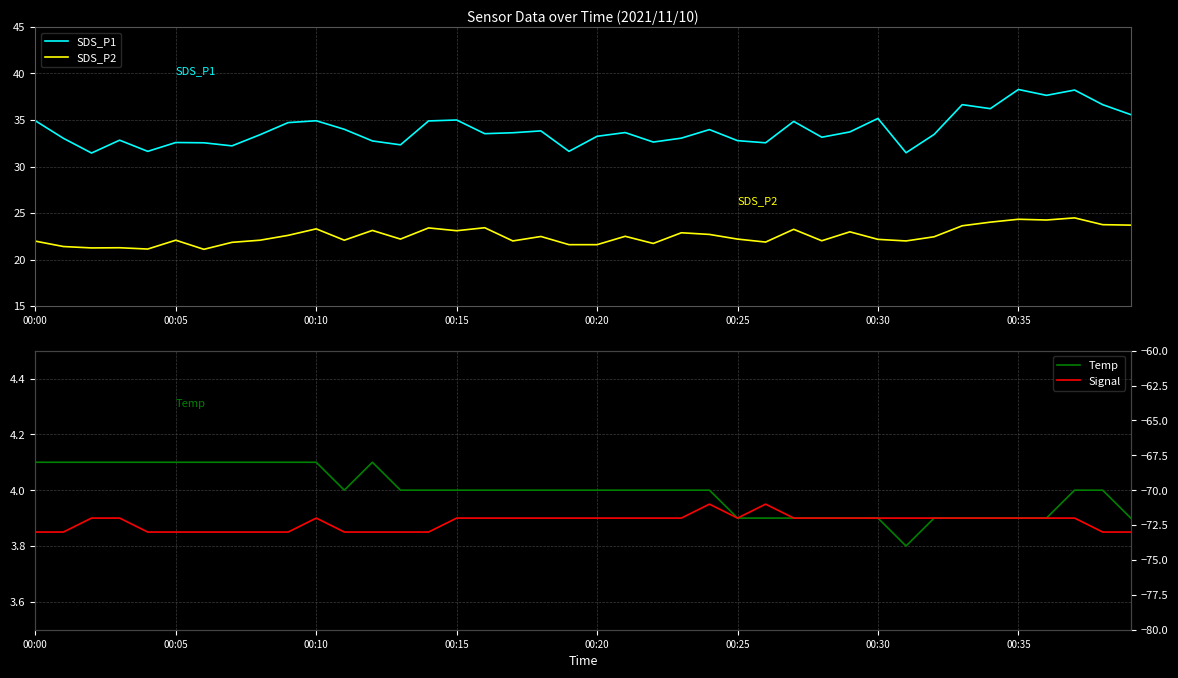

Reading left to right, list all the values displayed in this chart.

SDS_P1: 34.9	33.0	31.4	32.8	31.6	32.6	32.5	32.2	33.4	34.7	34.9	34.0	32.8	32.3	34.9	35.0	33.5	33.6	33.8	31.6	33.2	33.6	32.6	33.0	34.0	32.8	32.5	34.9	33.1	33.7	35.2	31.5	33.5	36.6	36.2	38.3	37.6	38.2	36.6	35.6
SDS_P2: 22.0	21.4	21.2	21.3	21.1	22.1	21.1	21.9	22.1	22.6	23.3	22.1	23.1	22.2	23.4	23.1	23.4	22.0	22.5	21.6	21.6	22.5	21.7	22.9	22.7	22.2	21.9	23.2	22.0	23.0	22.2	22.0	22.4	23.6	24.0	24.3	24.2	24.5	23.8	23.7
Temp: 4.1	4.1	4.1	4.1	4.1	4.1	4.1	4.1	4.1	4.1	4.1	4.0	4.1	4.0	4.0	4.0	4.0	4.0	4.0	4.0	4.0	4.0	4.0	4.0	4.0	3.9	3.9	3.9	3.9	3.9	3.9	3.8	3.9	3.9	3.9	3.9	3.9	4.0	4.0	3.9
Signal: -73.0	-73.0	-72.0	-72.0	-73.0	-73.0	-73.0	-73.0	-73.0	-73.0	-72.0	-73.0	-73.0	-73.0	-73.0	-72.0	-72.0	-72.0	-72.0	-72.0	-72.0	-72.0	-72.0	-72.0	-71.0	-72.0	-71.0	-72.0	-72.0	-72.0	-72.0	-72.0	-72.0	-72.0	-72.0	-72.0	-72.0	-72.0	-73.0	-73.0